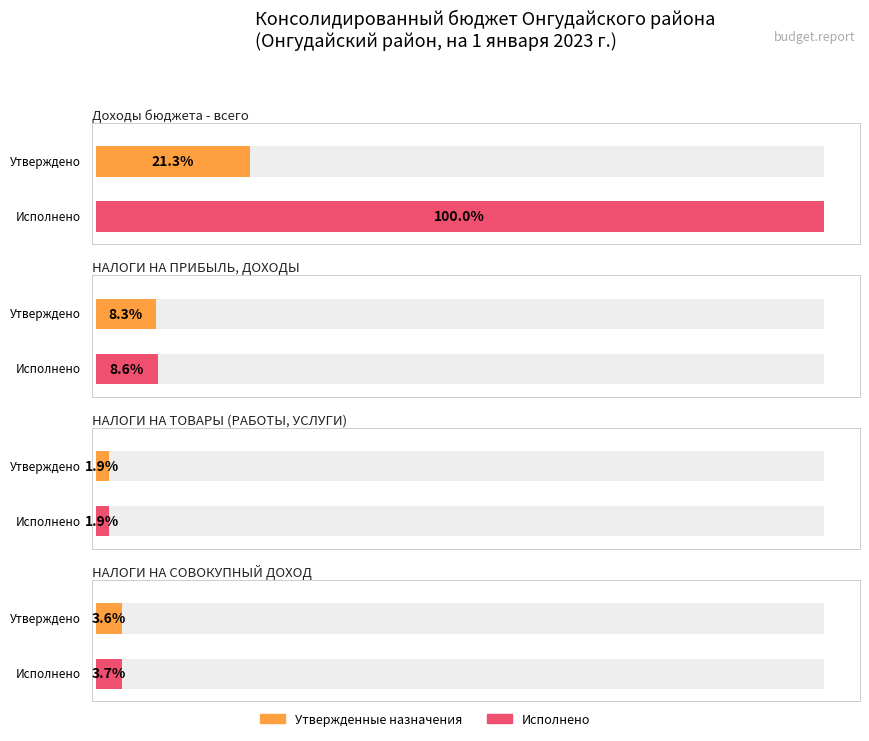

Reading left to right, transcribe all the data shown in this chart.

Утвержденные (консолидированный бюджет): Доходы бюджета - всего=181166801.9	НАЛОГИ НА ПРИБЫЛЬ, ДОХОДЫ=71082814.0	НАЛОГИ НА ТОВАРЫ (РАБОТЫ, УСЛУГИ)=15800020.0	НАЛОГИ НА СОВОКУПНЫЙ ДОХОД=30789740.0
Исполнено (консолидированный бюджет): Доходы бюджета - всего=852474159.9	НАЛОГИ НА ПРИБЫЛЬ, ДОХОДЫ=73132342.0	НАЛОГИ НА ТОВАРЫ (РАБОТЫ, УСЛУГИ)=16123612.2	НАЛОГИ НА СОВОКУПНЫЙ ДОХОД=31473951.0